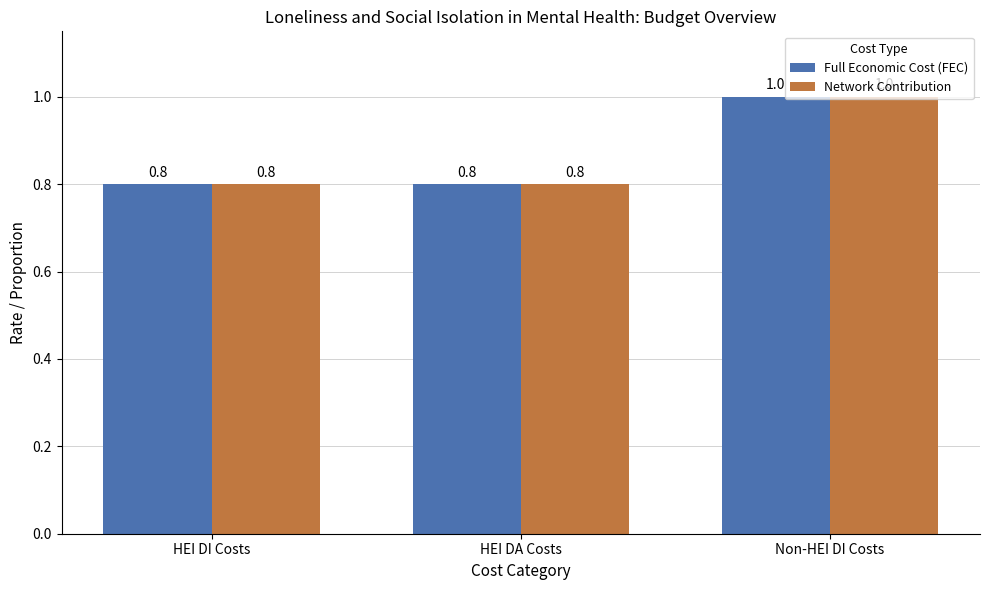

What are all the series names shown in the legend?

Full Economic Cost (FEC), Network Contribution